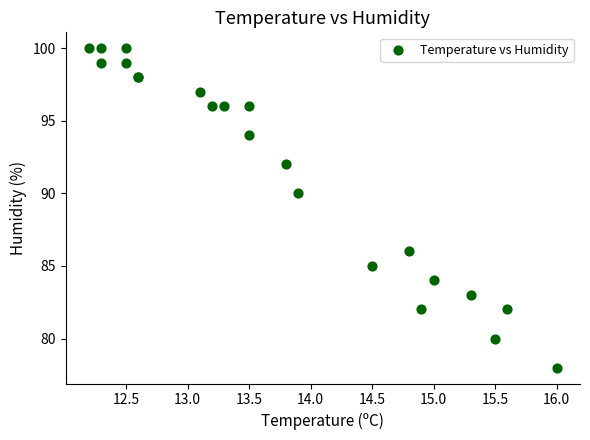

What Y value in the scatter plot is closest to 89?

90